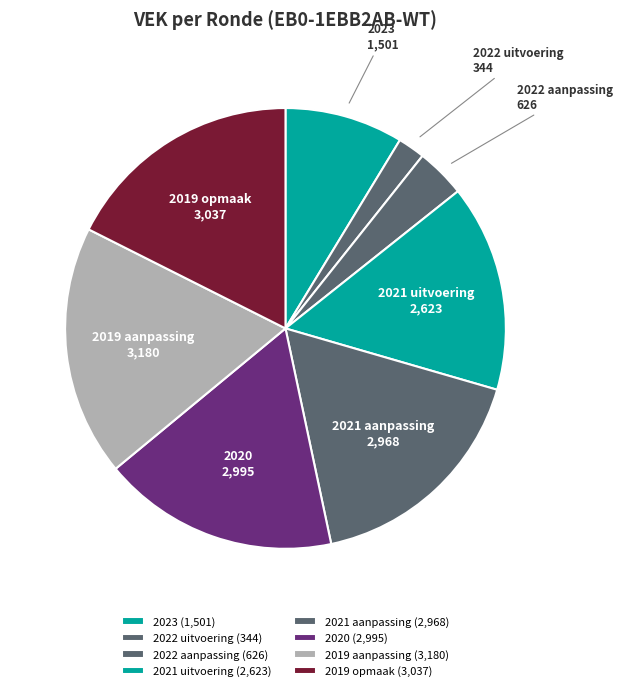

Which slice is the largest?

2019 aanpassing